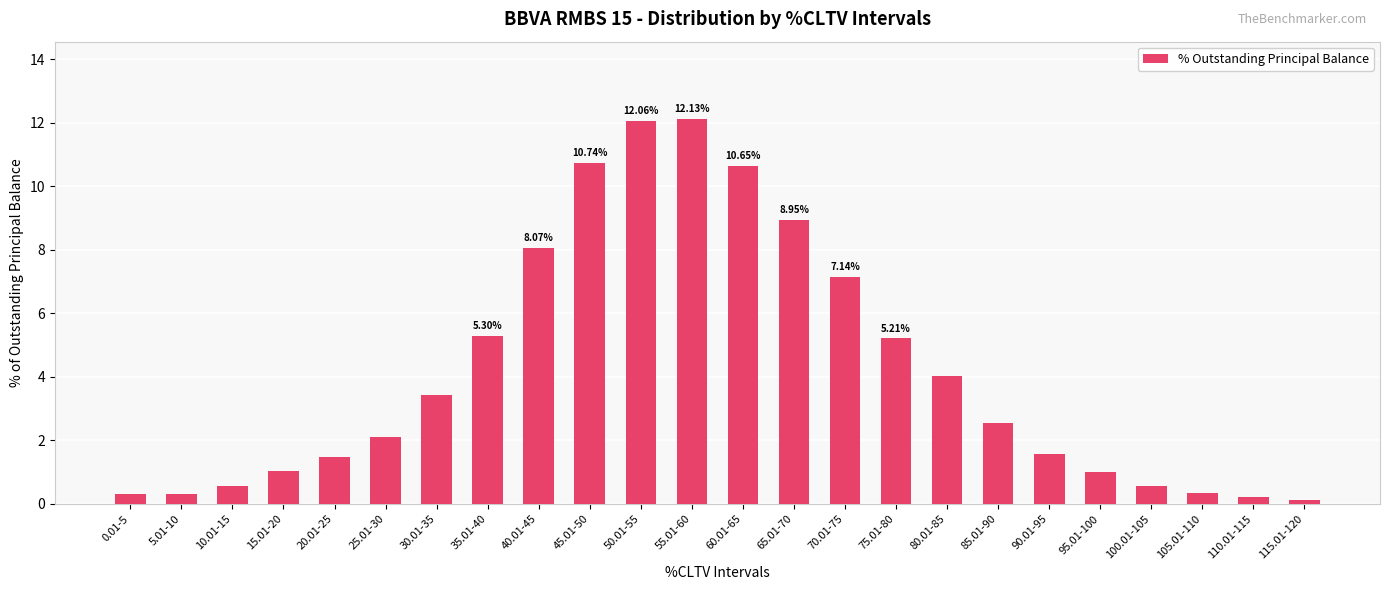

What is the average value?

4.2